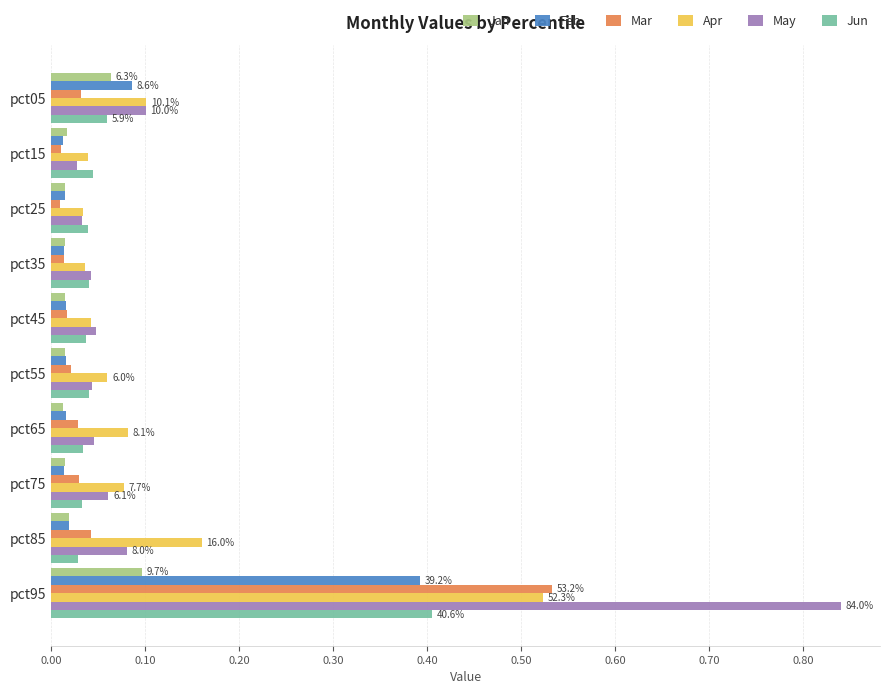

How many series are shown in this chart?

6